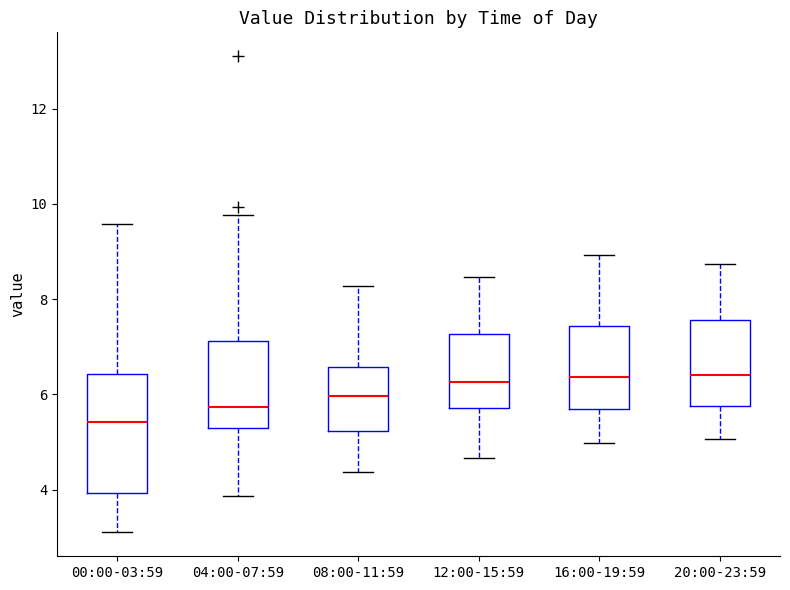

Reading left to right, transcribe this box plot: for each box, give where its median line is, the range the box spans, and where its two whiskers end, as read against the y-axis. The values are not printed on the chart, so give them approximately, as read against the axis.

00:00-03:59: median 5.4, box 4.0 to 6.4, whiskers 3.2 to 9.6
04:00-07:59: median 5.8, box 5.2 to 7.2, whiskers 3.8 to 9.8
08:00-11:59: median 6.0, box 5.2 to 6.6, whiskers 4.4 to 8.2
12:00-15:59: median 6.2, box 5.8 to 7.2, whiskers 4.6 to 8.4
16:00-19:59: median 6.4, box 5.6 to 7.4, whiskers 5.0 to 9.0
20:00-23:59: median 6.4, box 5.8 to 7.6, whiskers 5.0 to 8.8